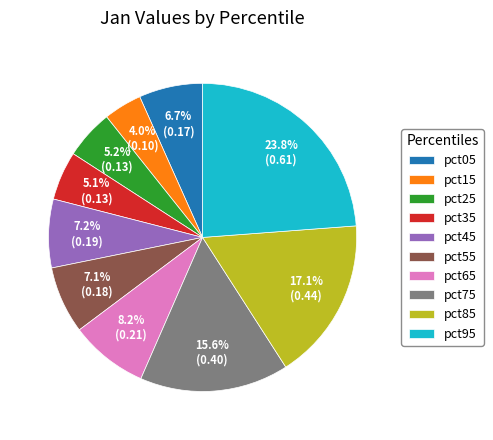

What percentage is the pct95 slice, to the nearest percent?

24%